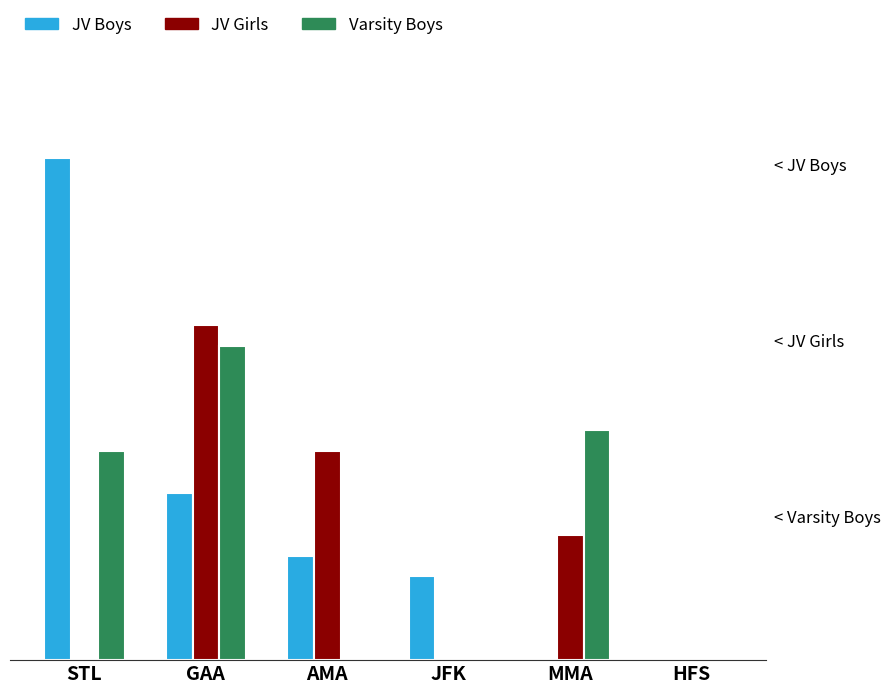

What are all the series names shown in the legend?

JV Boys, JV Girls, Varsity Boys